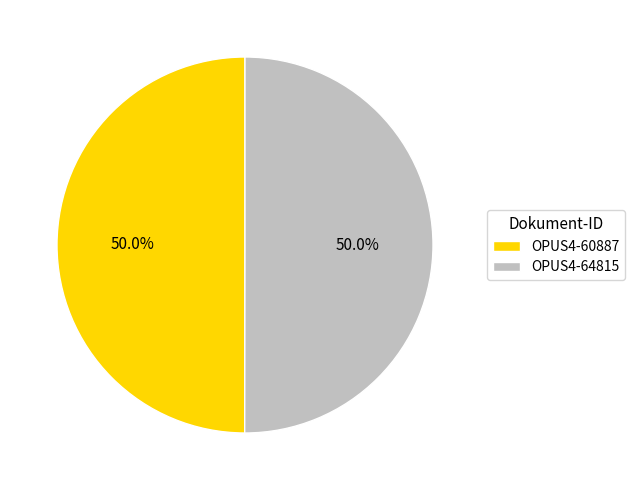

Do OPUS4-64815 and OPUS4-60887 together represent more than half of the pie?

Yes